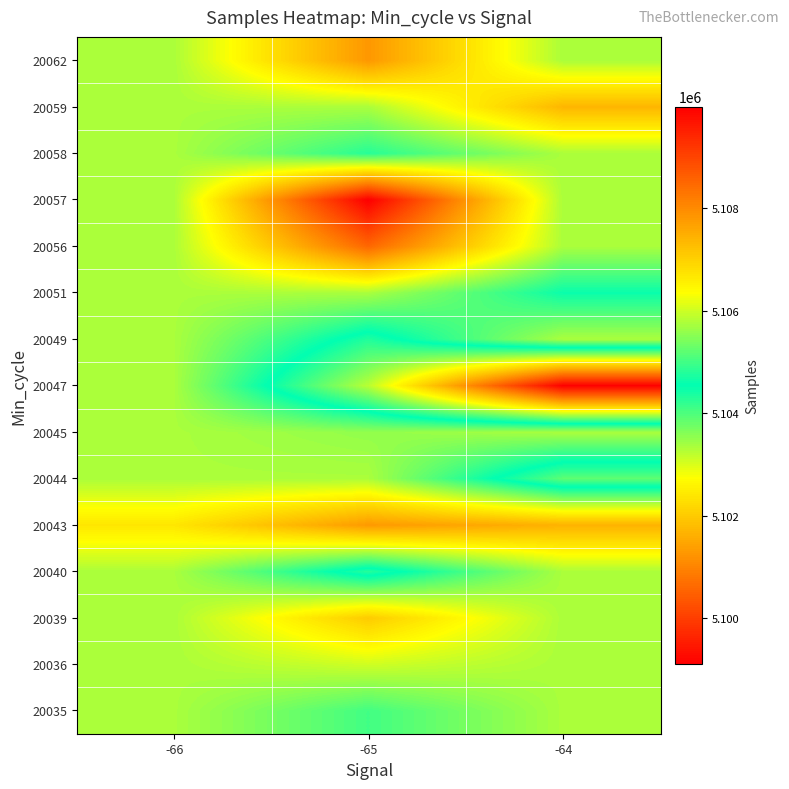

What is the smallest value displayed?

5099106.0